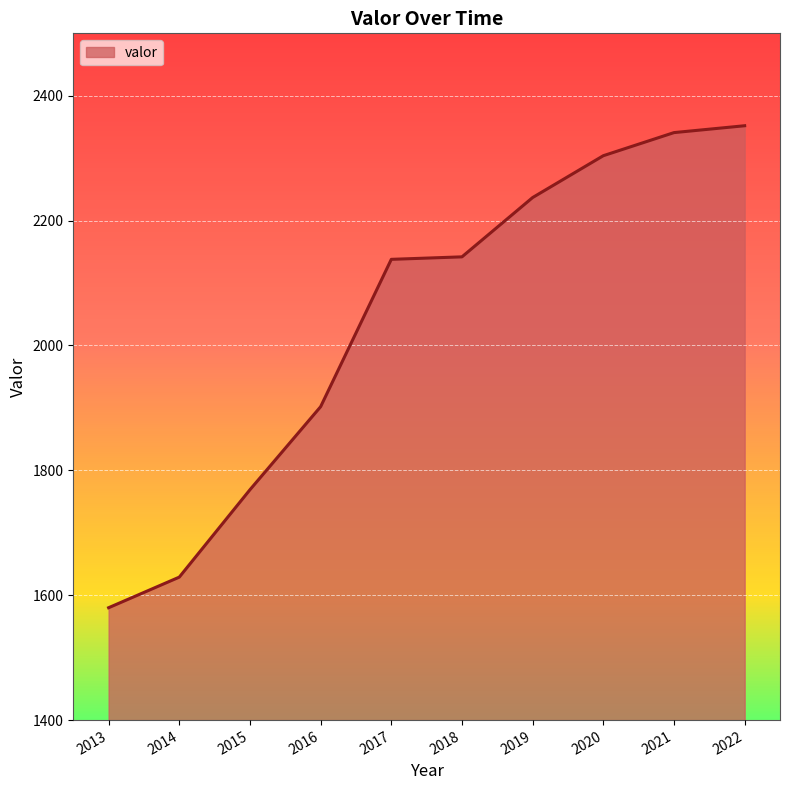

At which label is the value closest to 1966?

2016